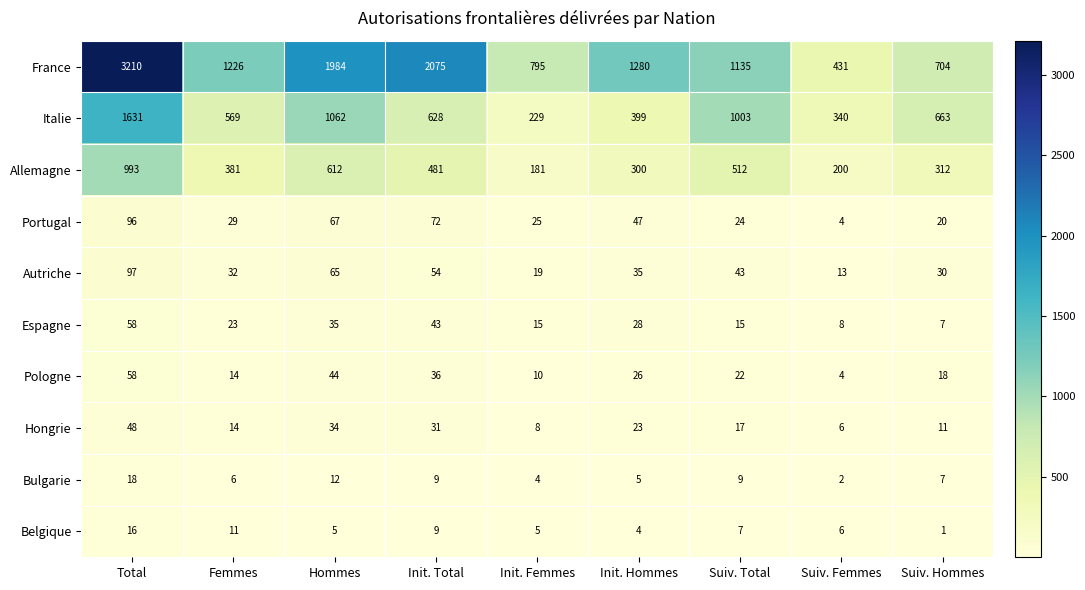

At Suiv. Total, list the series in order from smallest to largest.

Belgique, Bulgarie, Espagne, Hongrie, Pologne, Portugal, Autriche, Allemagne, Italie, France